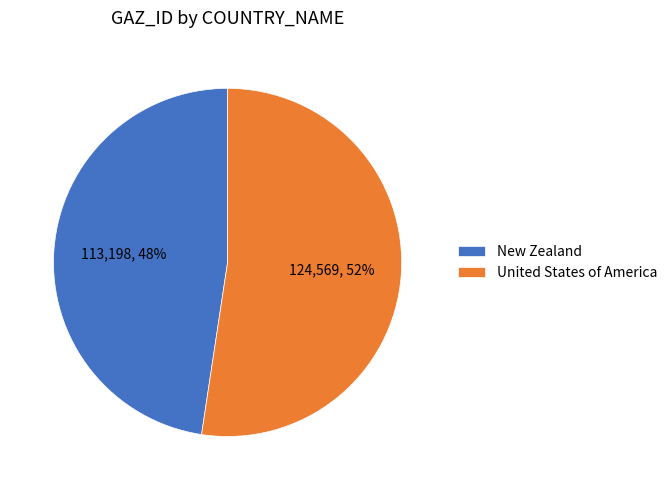

Count the number of slices in the pie.

2